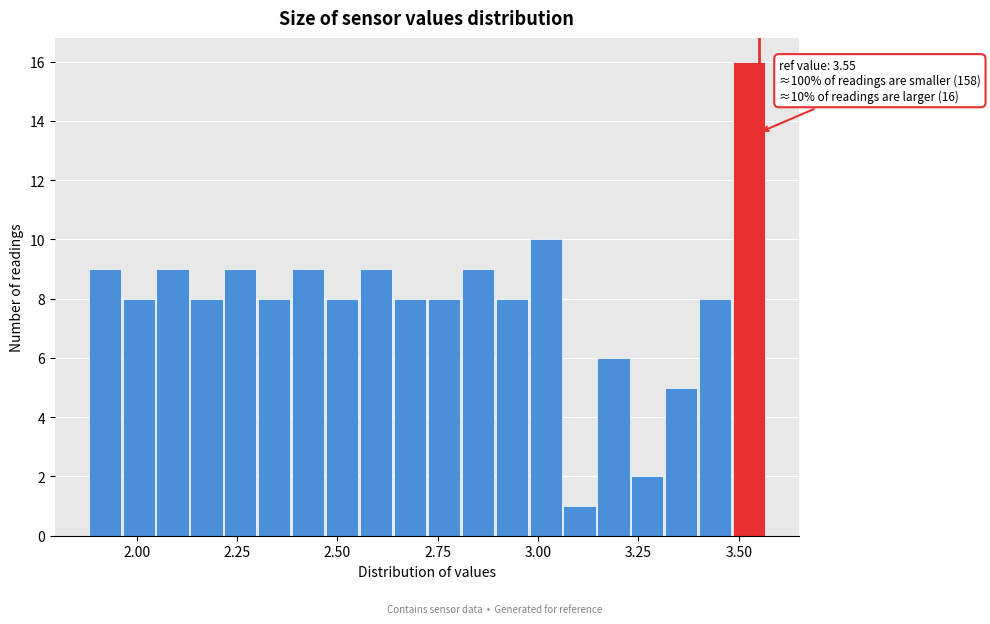

Read against the x-axis, roughly where is the centre of the tallest bar?

3.55